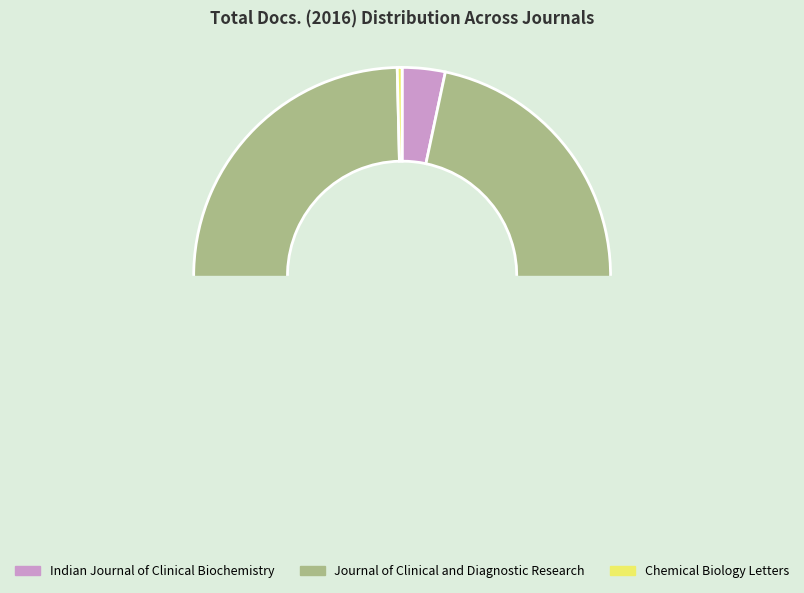

Approximately how many times larger is the value at Indian Journal of Clinical Biochemistry compared to Chemical Biology Letters?

8.9